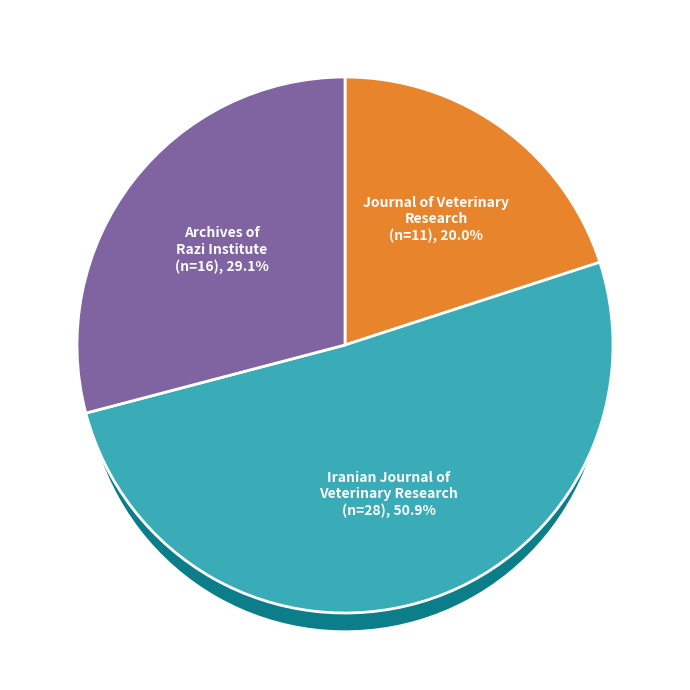

True or false: Iranian Journal of Veterinary Research accounts for 38% of the total.

False